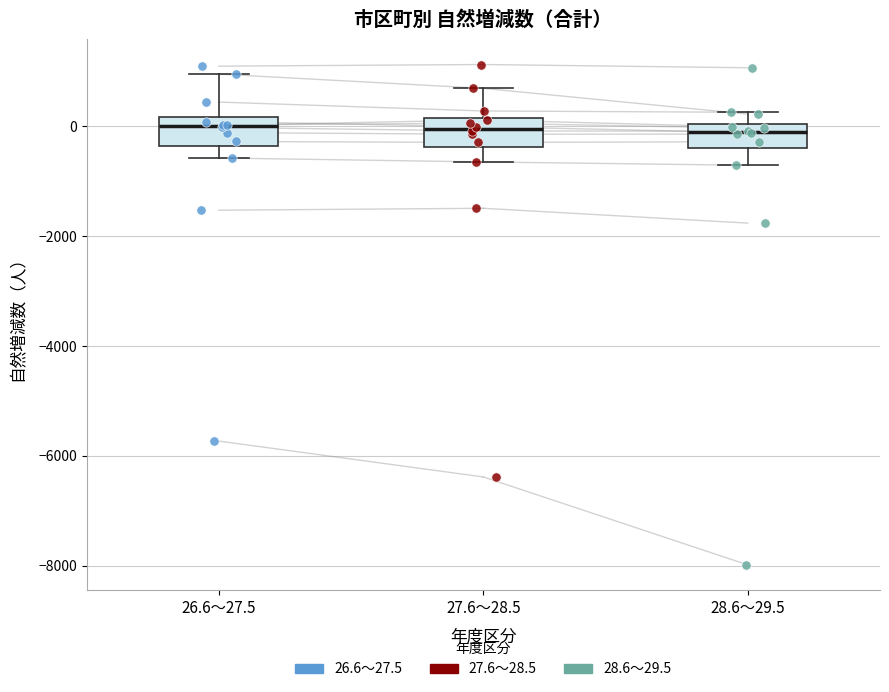

Reading left to right, transcribe this box plot: for each box, give where its median line is, the range the box spans, and where its two whiskers end, as read against the y-axis. The values are not printed on the chart, so give them approximately, as read against the axis.

26.6～27.5: median 0, box -400 to 200, whiskers -600 to 1000
27.6～28.5: median 0, box -400 to 200, whiskers -600 to 600
28.6～29.5: median -200, box -400 to 0, whiskers -800 to 200